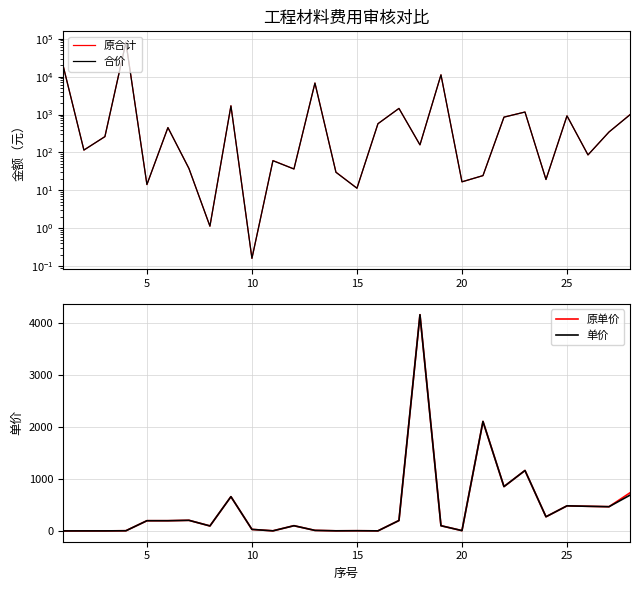

What is the greatest value displayed?

81152.0